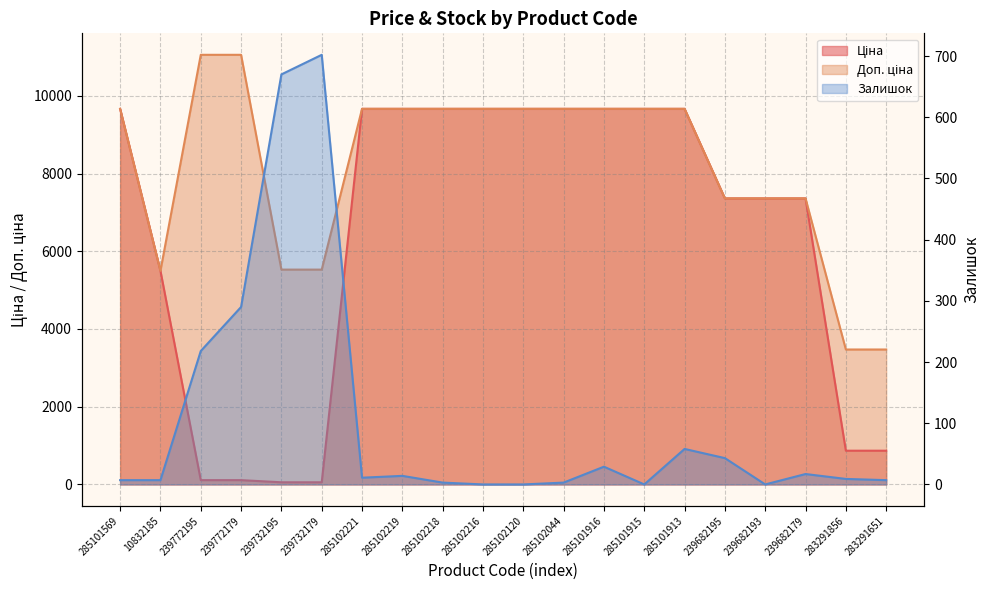

Which series ends up on top after the final intersection of Ціна and Залишок?

Ціна